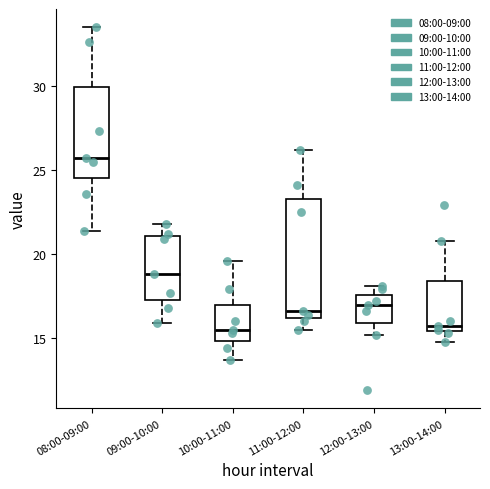

Reading left to right, transcribe this box plot: for each box, give where its median line is, the range the box spans, and where its two whiskers end, as read against the y-axis. The values are not printed on the chart, so give them approximately, as read against the axis.

08:00-09:00: median 25.5, box 24.5 to 30.0, whiskers 21.5 to 33.5
09:00-10:00: median 19.0, box 17.5 to 21.0, whiskers 16.0 to 22.0
10:00-11:00: median 15.5, box 15.0 to 17.0, whiskers 13.5 to 19.5
11:00-12:00: median 16.5, box 16.0 to 23.5, whiskers 15.5 to 26.0
12:00-13:00: median 17.0, box 16.0 to 17.5, whiskers 15.0 to 18.0
13:00-14:00: median 15.5 (just above the box's lower edge), box 15.5 to 18.5, whiskers 15.0 to 21.0